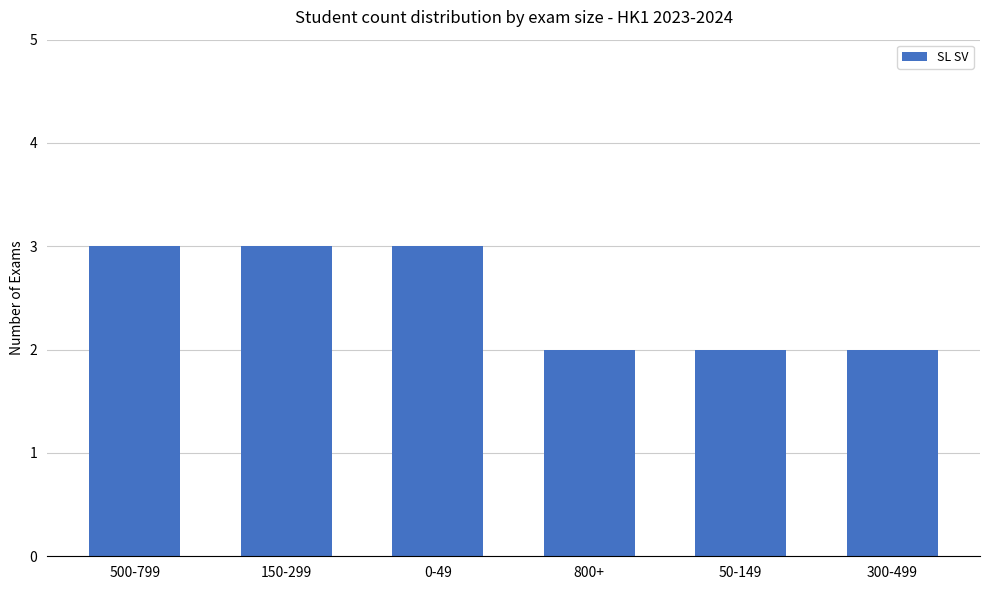

What is the label of the 3rd bar from the right?

800+